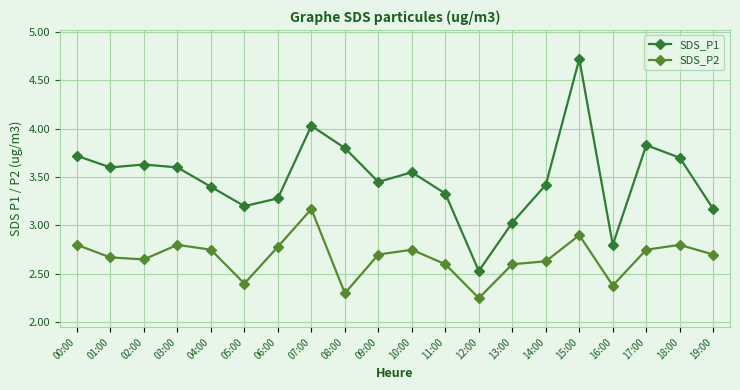

Is the value of SDS_P1 at 02:00 greater than the value of SDS_P2 at 01:00?

Yes